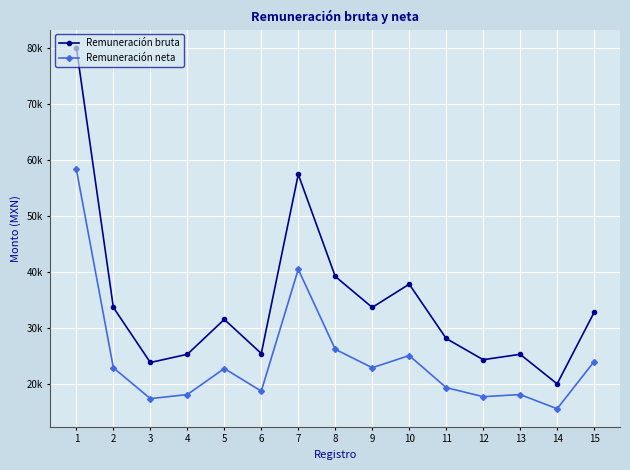

Does the chart have visible grid lines?

Yes